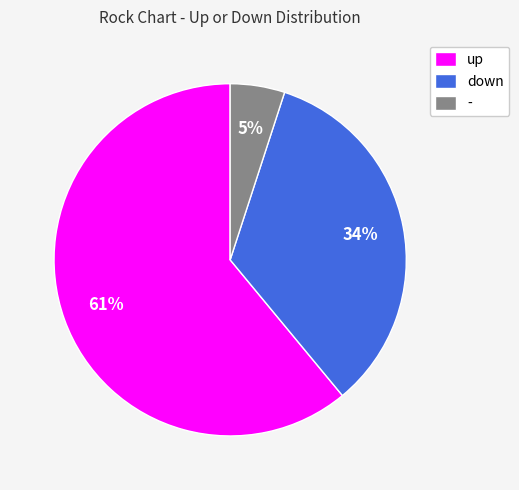

The up slice represents 67% of the pie. True or false?

False